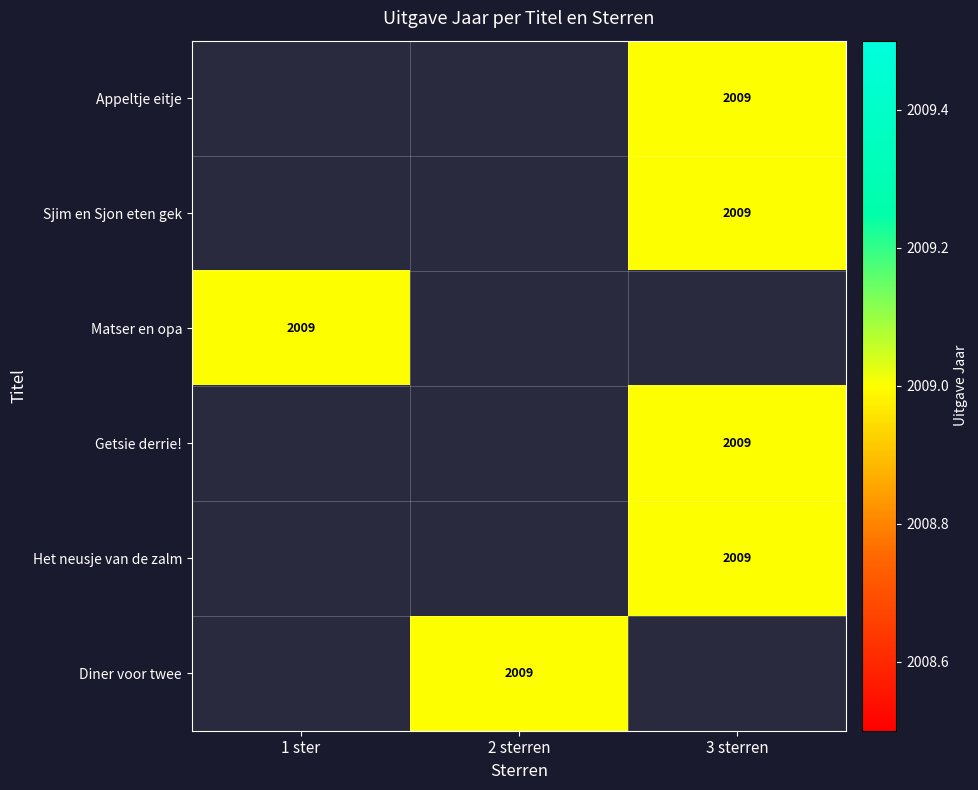

List the labels in order of Het neusje van de zalm value, smallest first.

1 ster, 2 sterren, 3 sterren